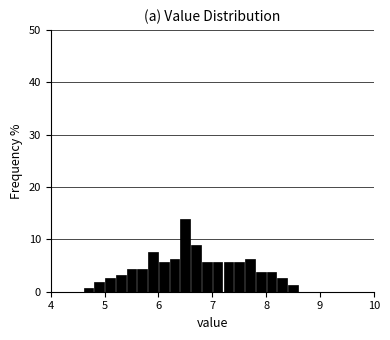

Around what value on the x-axis is the tallest bar? Give the approximate position of its centre, as read against the axis.

6.5